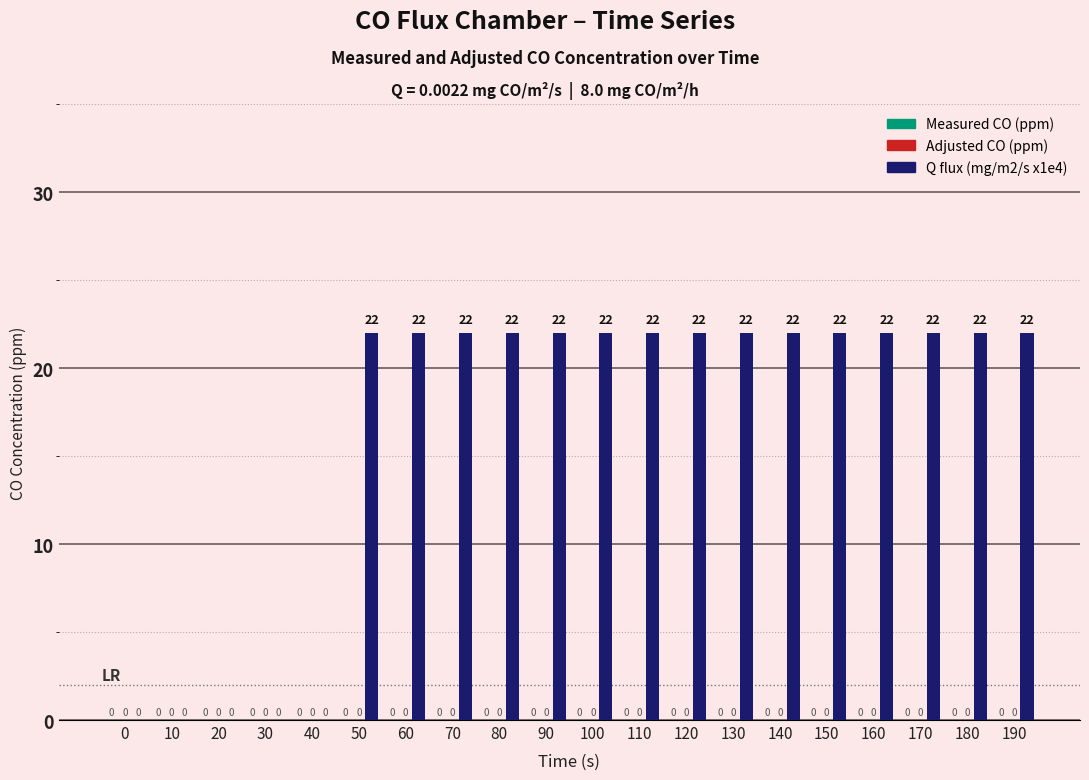

What is the greatest value displayed?

22